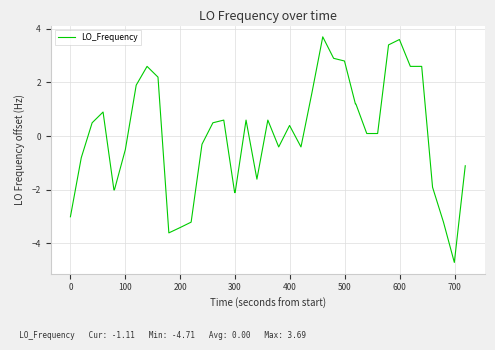

Does the chart have visible grid lines?

Yes